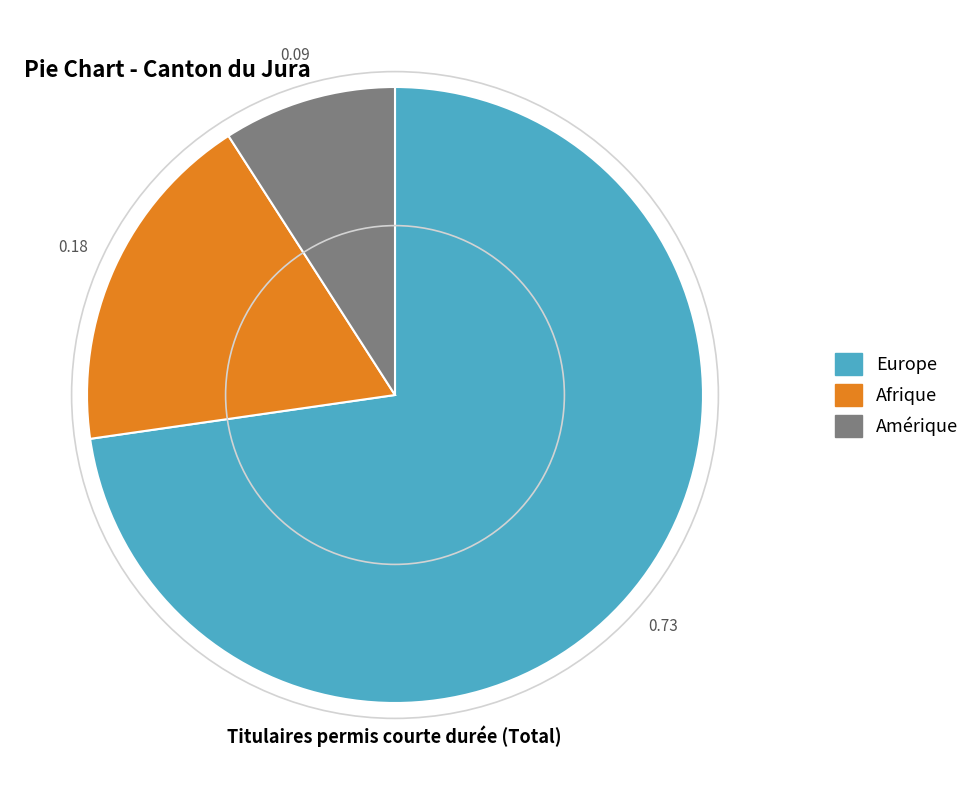

Rank the categories by value from lowest to highest.

Amérique, Afrique, Europe